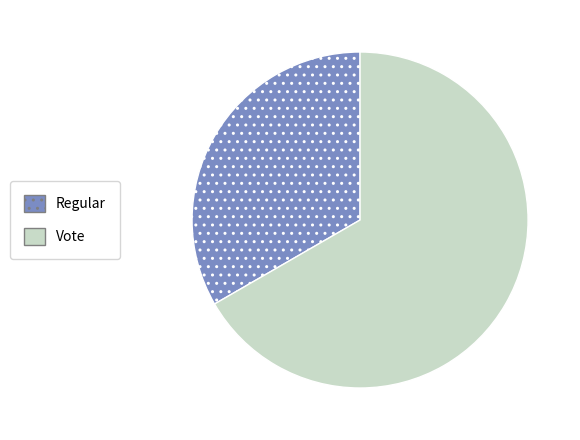

The Vote slice represents 67% of the pie. True or false?

True